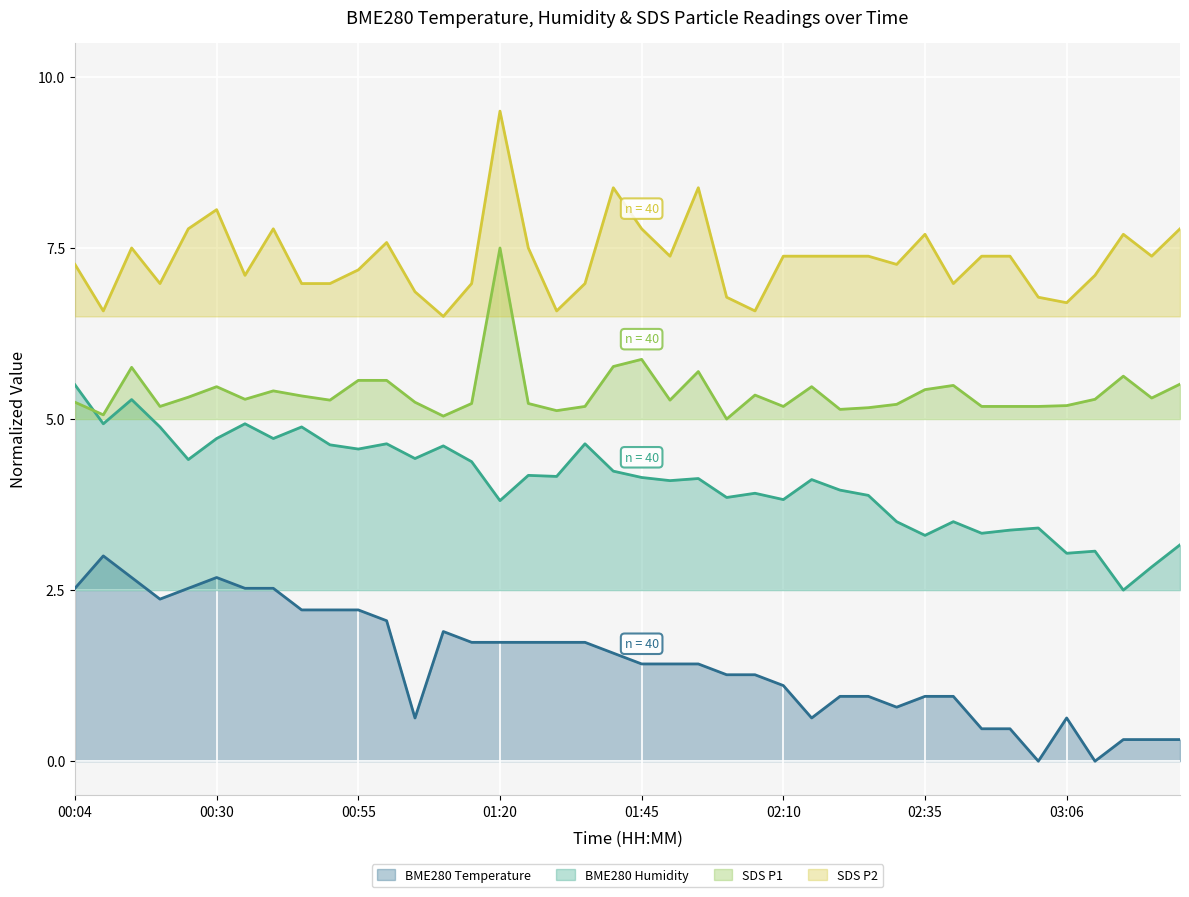

Rank the series at 00:04 from highest to lowest value.

SDS P2, BME280 Humidity, SDS P1, BME280 Temperature